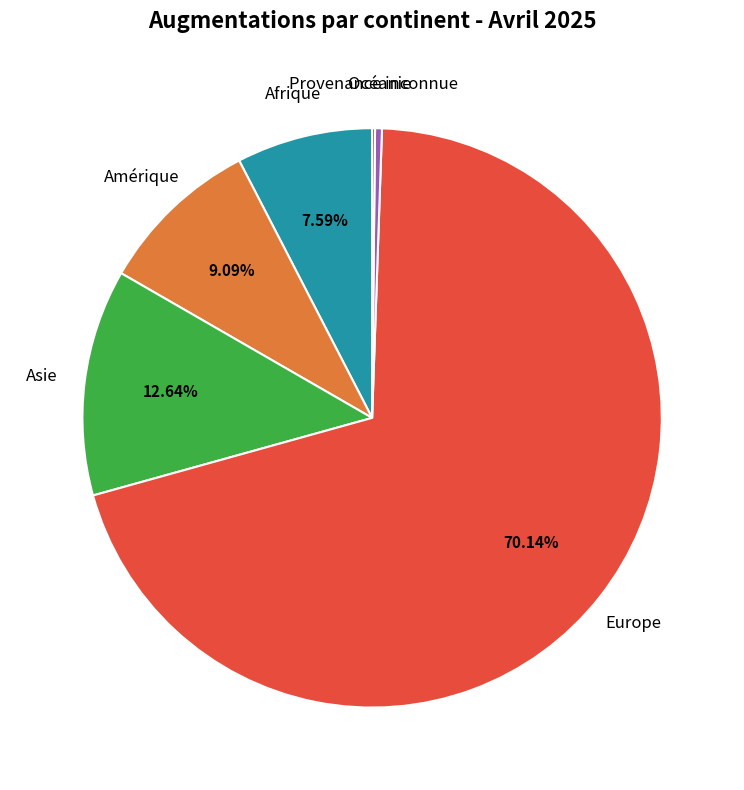

To the nearest percent, what is the difference between the largest and smallest slice percentages?

70%